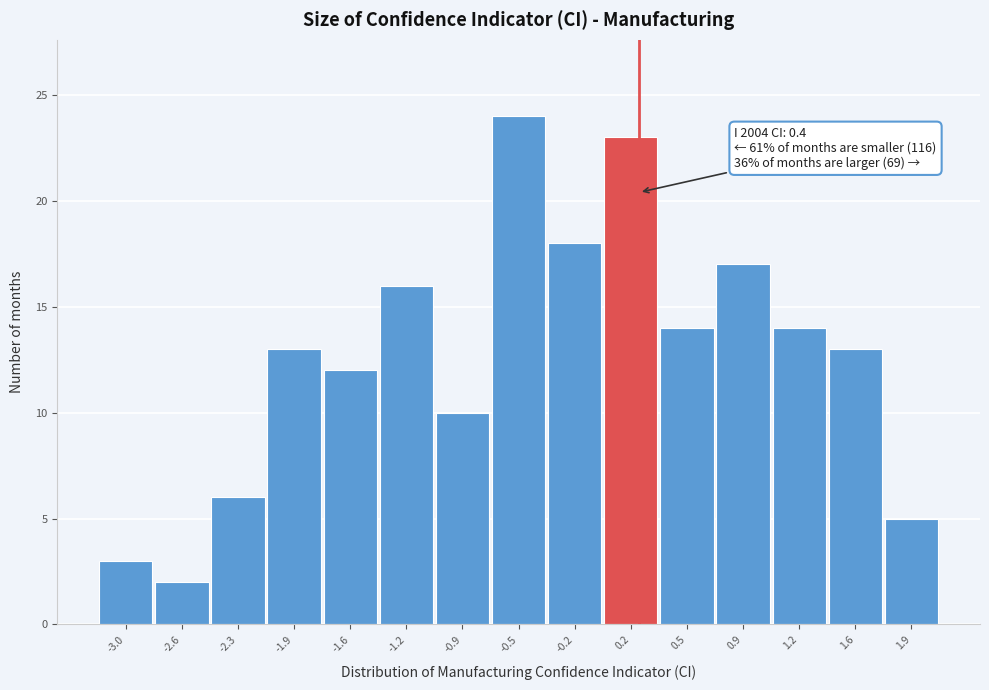

Reading left to right, list all the values displayed in this chart.

3	2	6	13	12	16	10	24	18	23	14	17	14	13	5